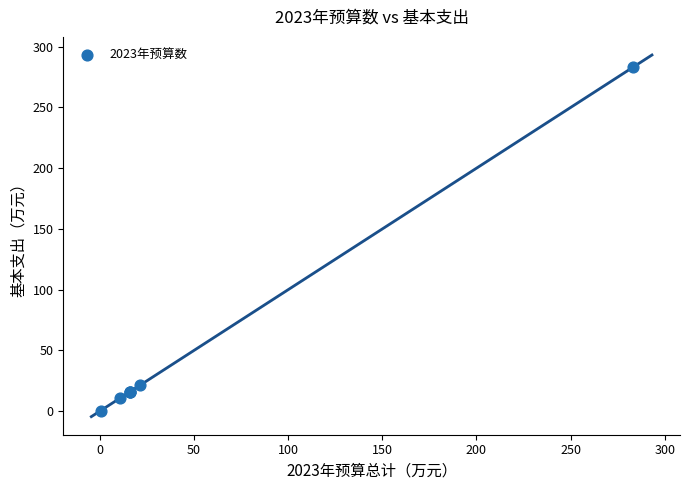

What Y value in the scatter plot is closest to 141?

21.4